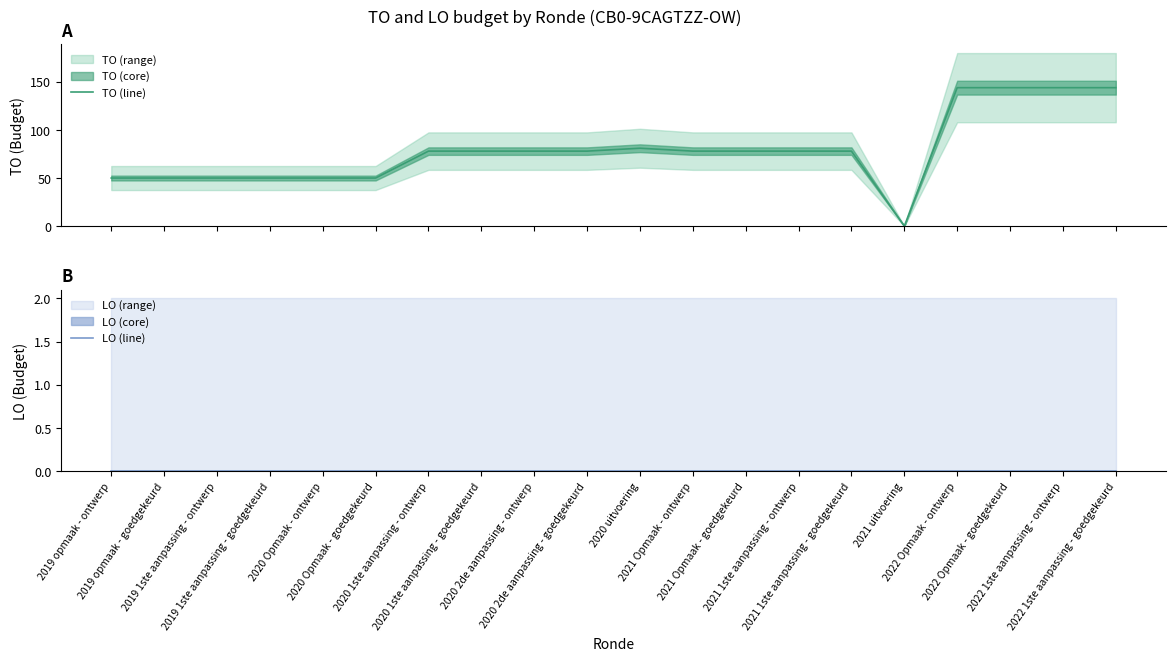

What is the value of the TO (line) point at the 12th from the left?

78